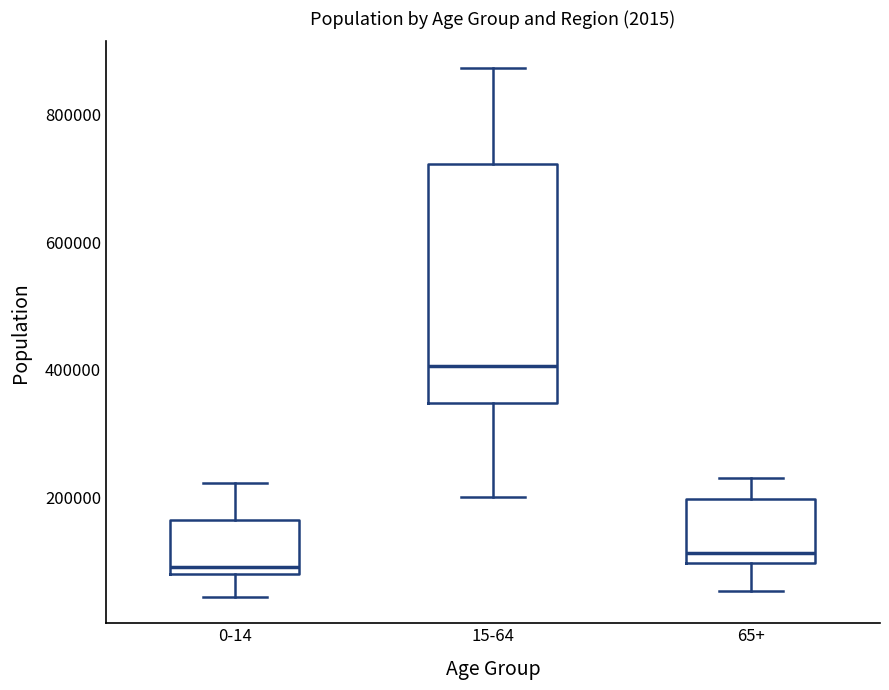

Reading left to right, transcribe this box plot: for each box, give where its median line is, the range the box spans, and where its two whiskers end, as read against the y-axis. The values are not printed on the chart, so give them approximately, as read against the axis.

0-14: median 100000, box 80000 to 160000, whiskers 40000 to 220000
15-64: median 400000, box 340000 to 720000, whiskers 200000 to 880000
65+: median 120000, box 100000 to 200000, whiskers 60000 to 240000